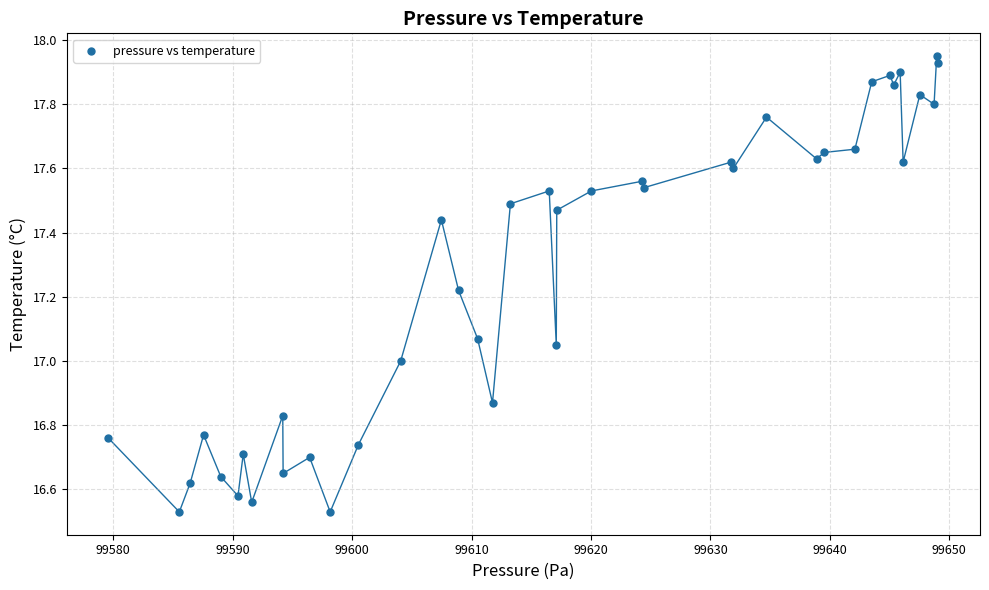

What is the range of Y values (max minus min)?

1.4